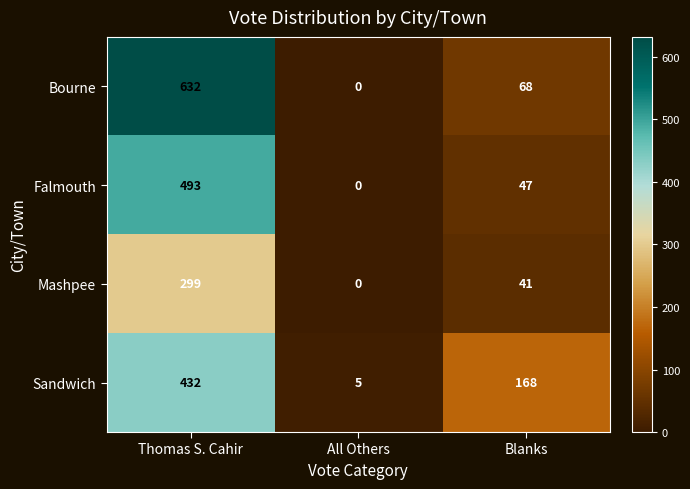

At which category is the sum across all series the highest?

Thomas S. Cahir